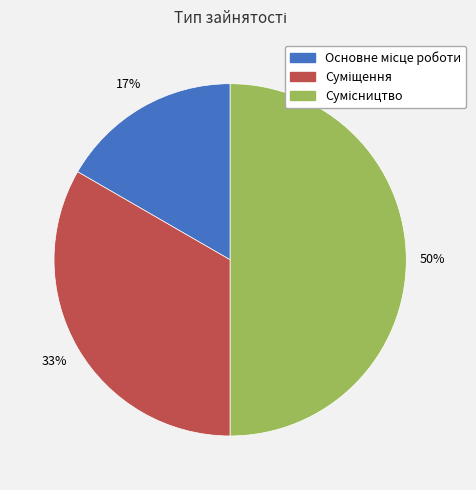

To the nearest percent, what is the average slice percentage?

33%